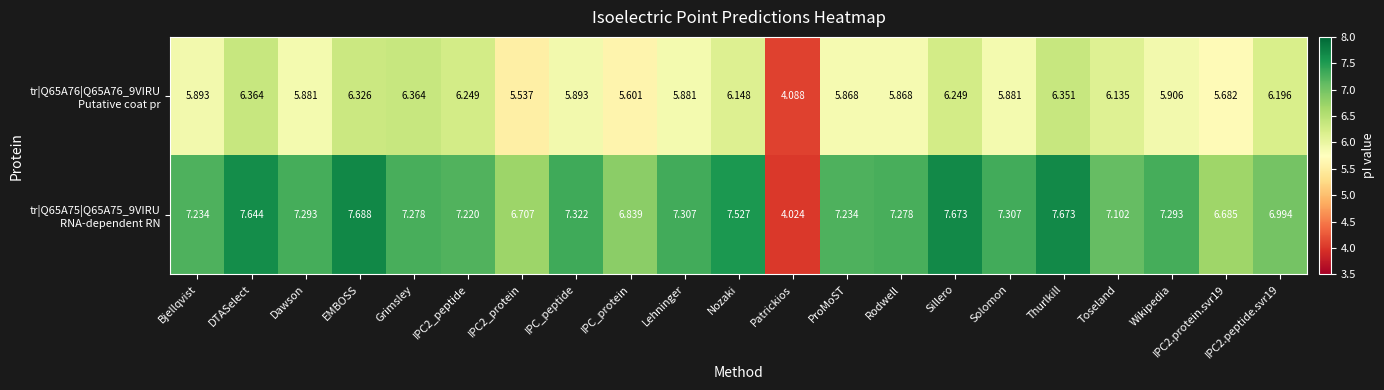

At which category does the chart reach its peak across all series?

EMBOSS